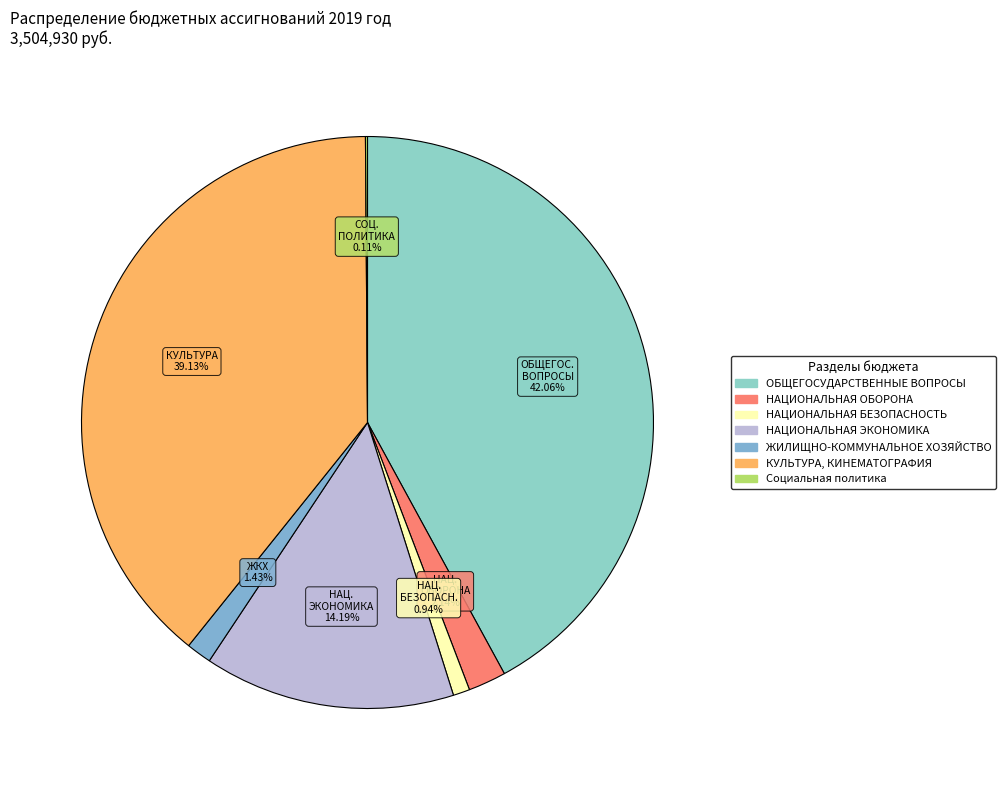

Rank the categories by value from highest to lowest.

ОБЩЕГОСУДАРСТВЕННЫЕ ВОПРОСЫ, КУЛЬТУРА, КИНЕМАТОГРАФИЯ, НАЦИОНАЛЬНАЯ ЭКОНОМИКА, НАЦИОНАЛЬНАЯ ОБОРОНА, ЖИЛИЩНО-КОММУНАЛЬНОЕ ХОЗЯЙСТВО, НАЦИОНАЛЬНАЯ БЕЗОПАСНОСТЬ, Социальная политика